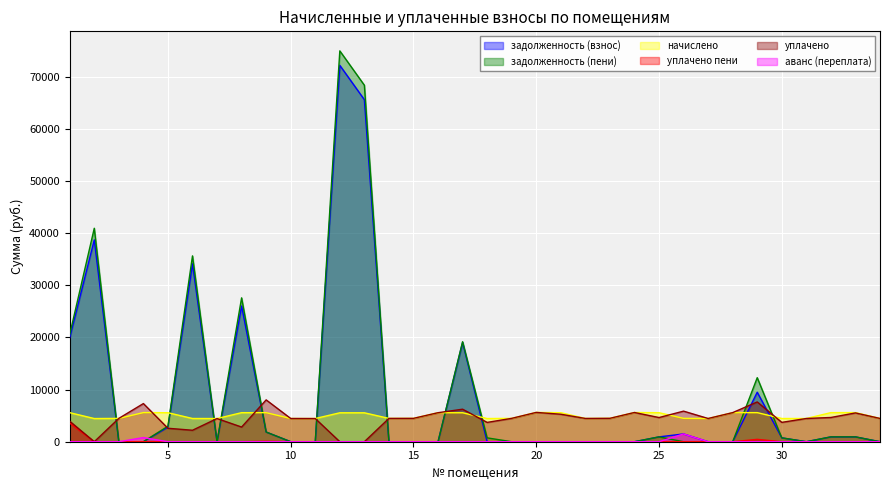

At which label does задолженность (пени) reach its minimum?

3